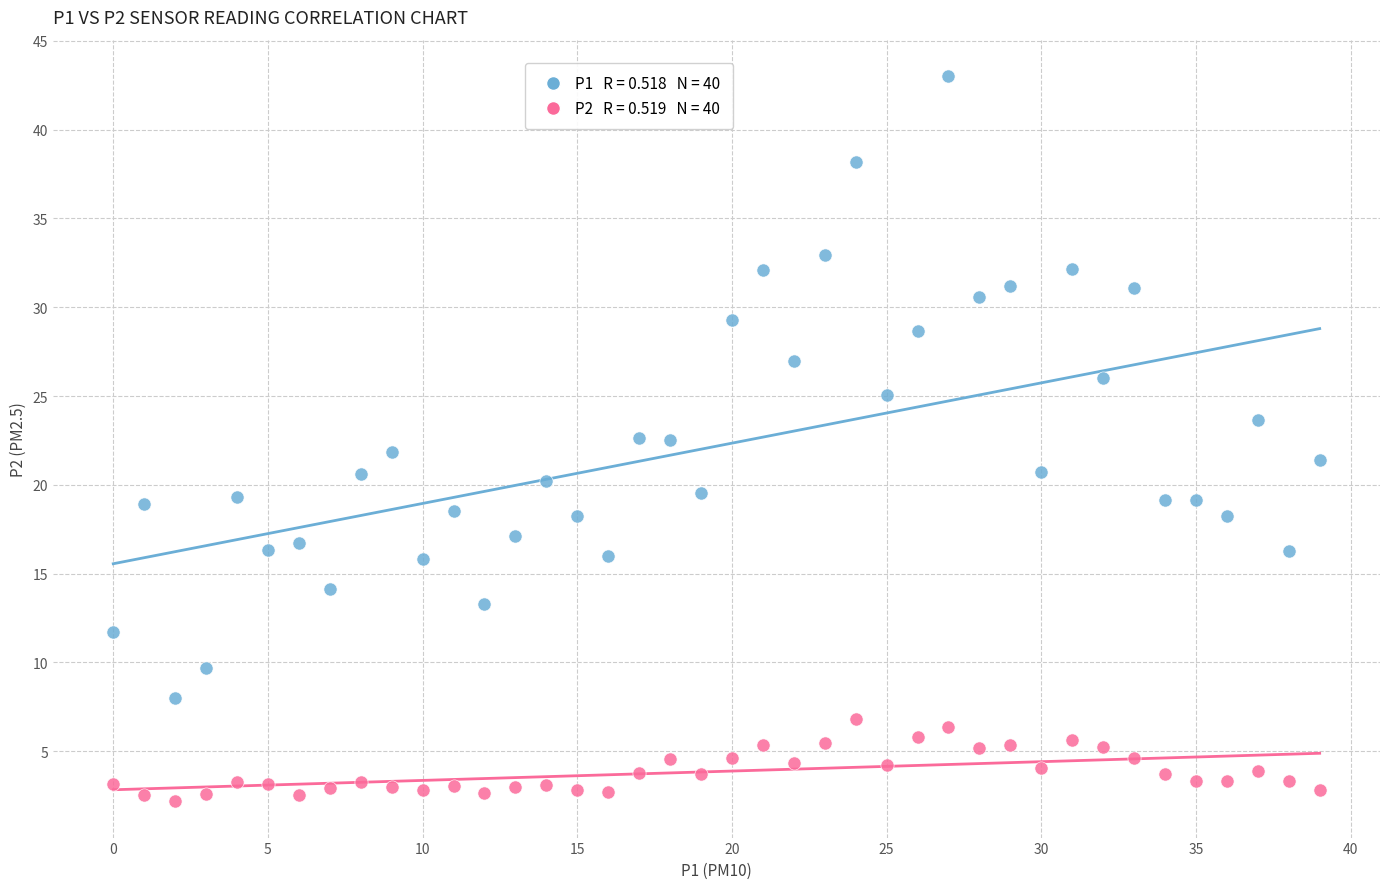

Across all data points, what is the range of Y values (max minus min)?

40.9